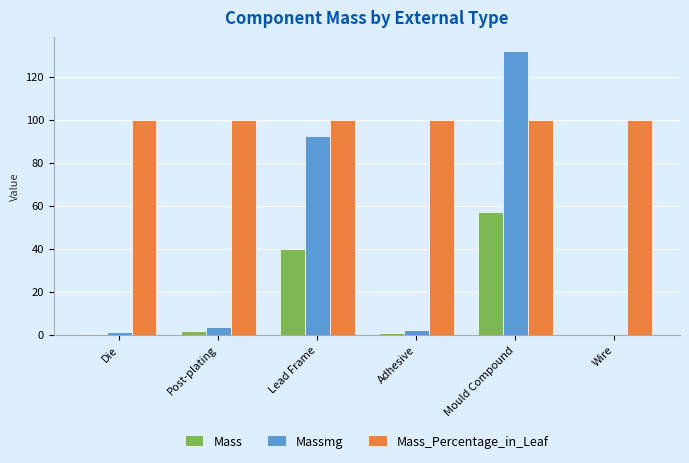

Which category has the highest value across all series?

Mould Compound